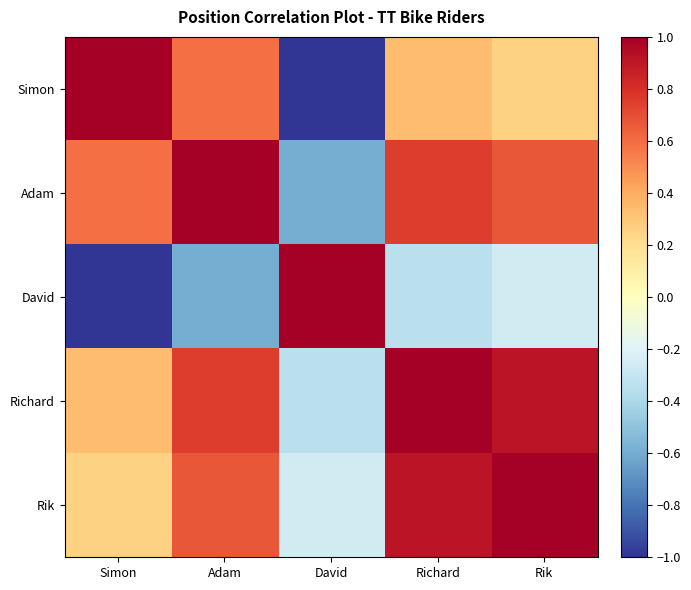

Which series has the largest total across all categories?

Richard